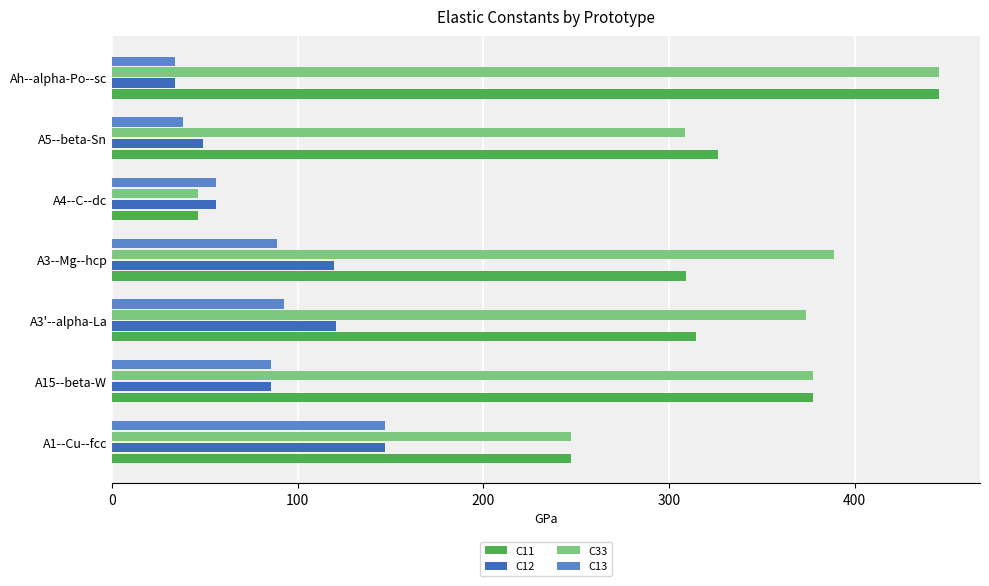

What is the spread (max minus min) of values at Ah--alpha-Po--sc?

411.7